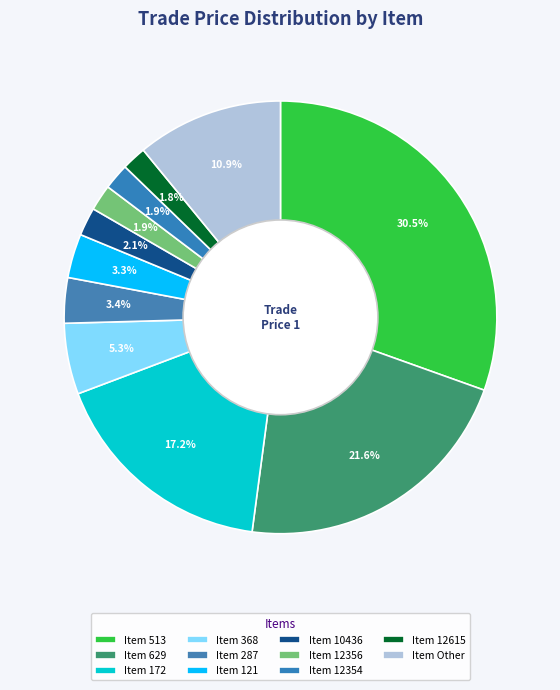

How many segments does this pie chart have?

11